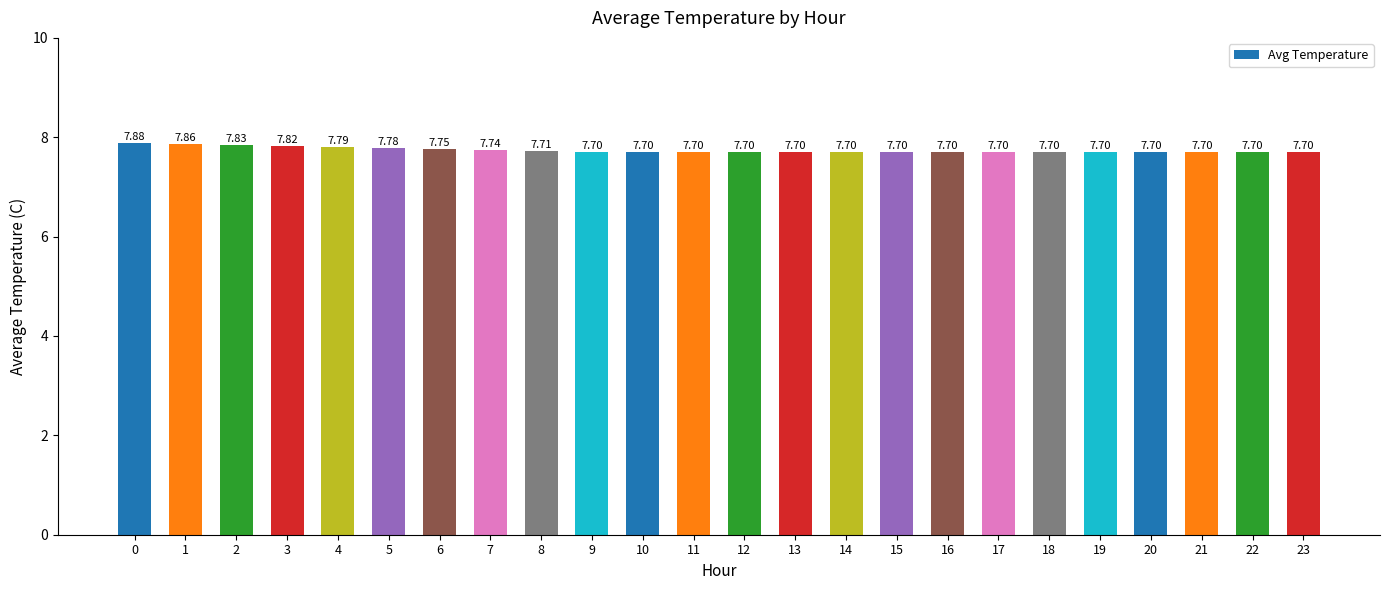

Does the chart contain any negative values?

No